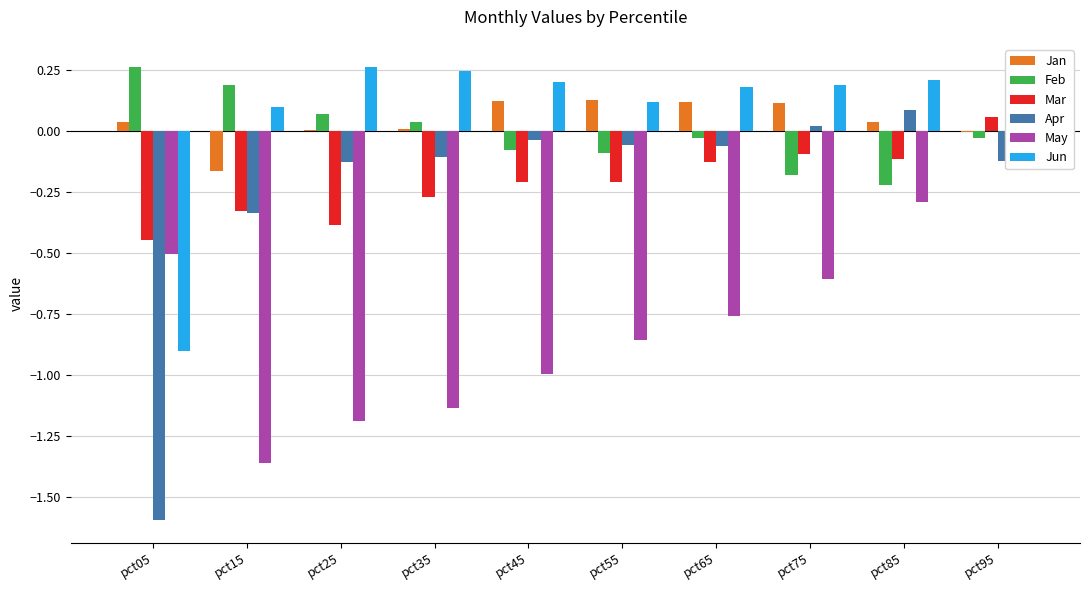

Rank the categories by Jun value from highest to lowest.

pct25, pct35, pct85, pct45, pct75, pct65, pct95, pct55, pct15, pct05